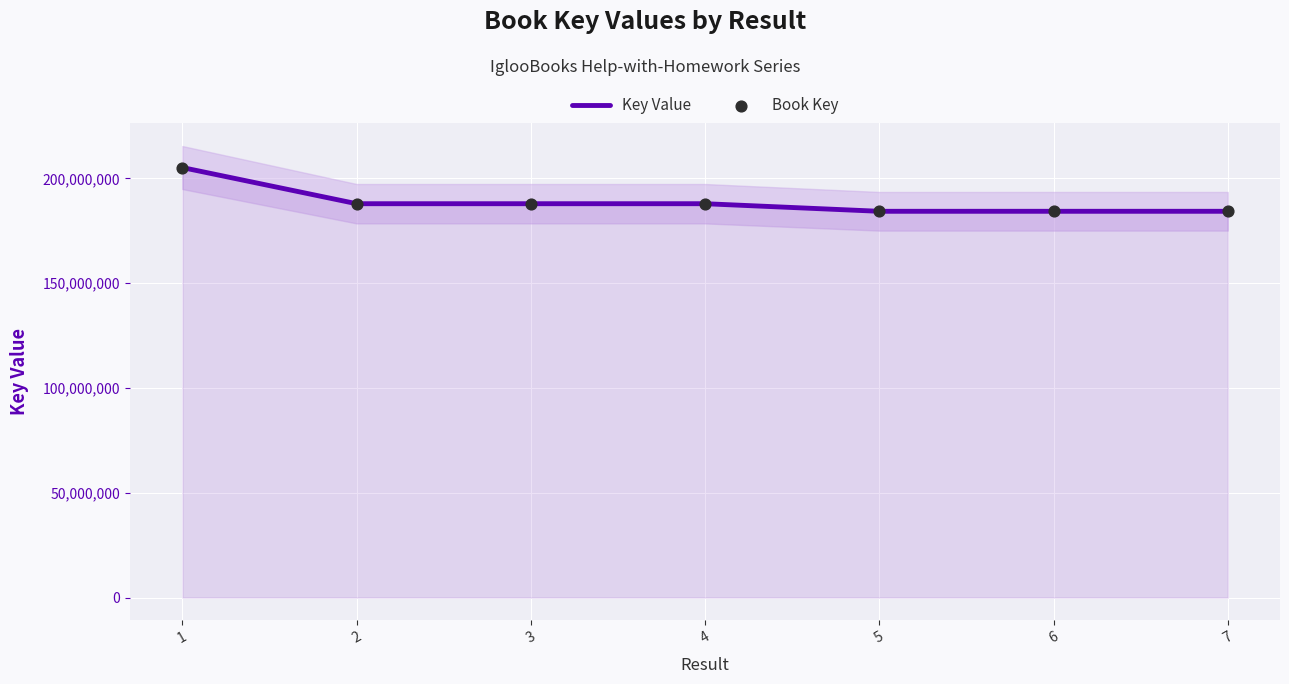

Which series has the widest spread of Y values?

Key Value